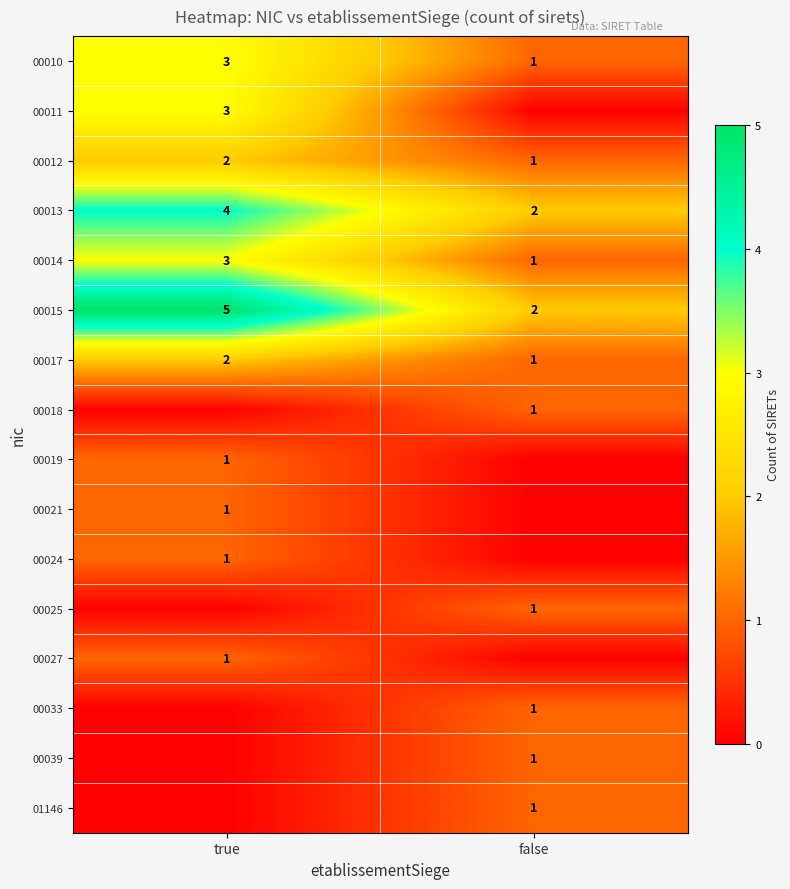

What is the total value across all series at false?

13